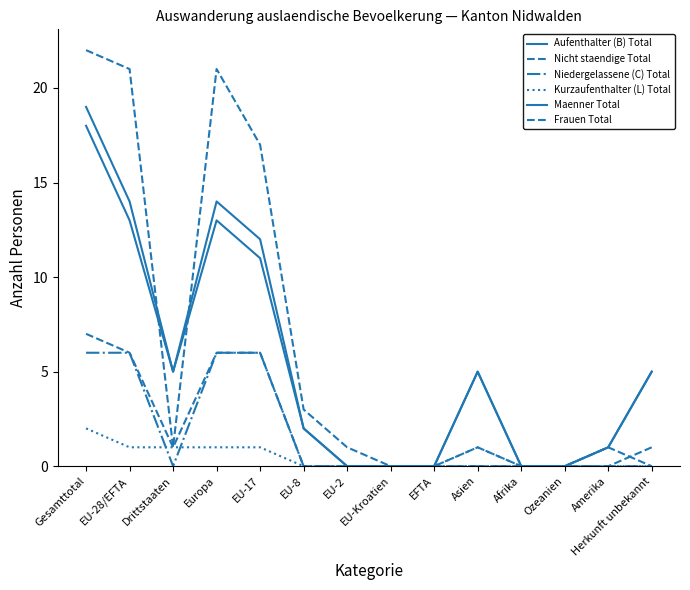

What is the label of the 2nd point from the right?

Amerika